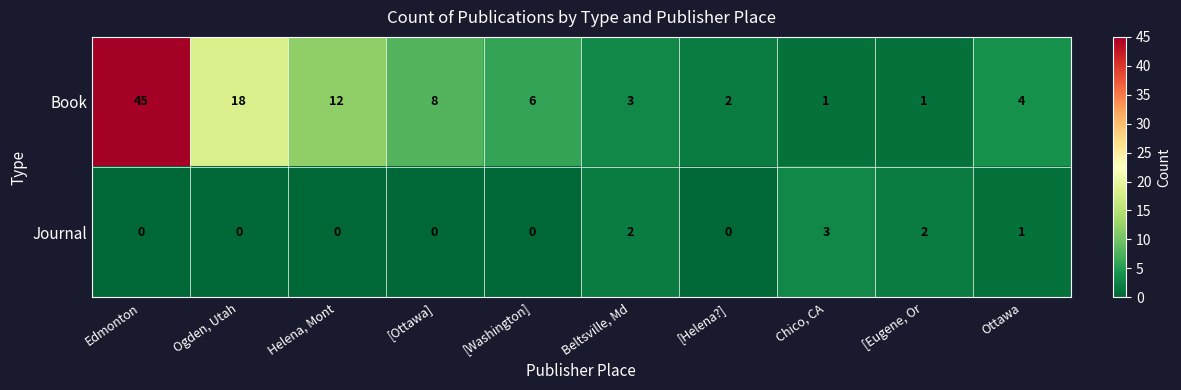

Which series has the largest total across all categories?

Book